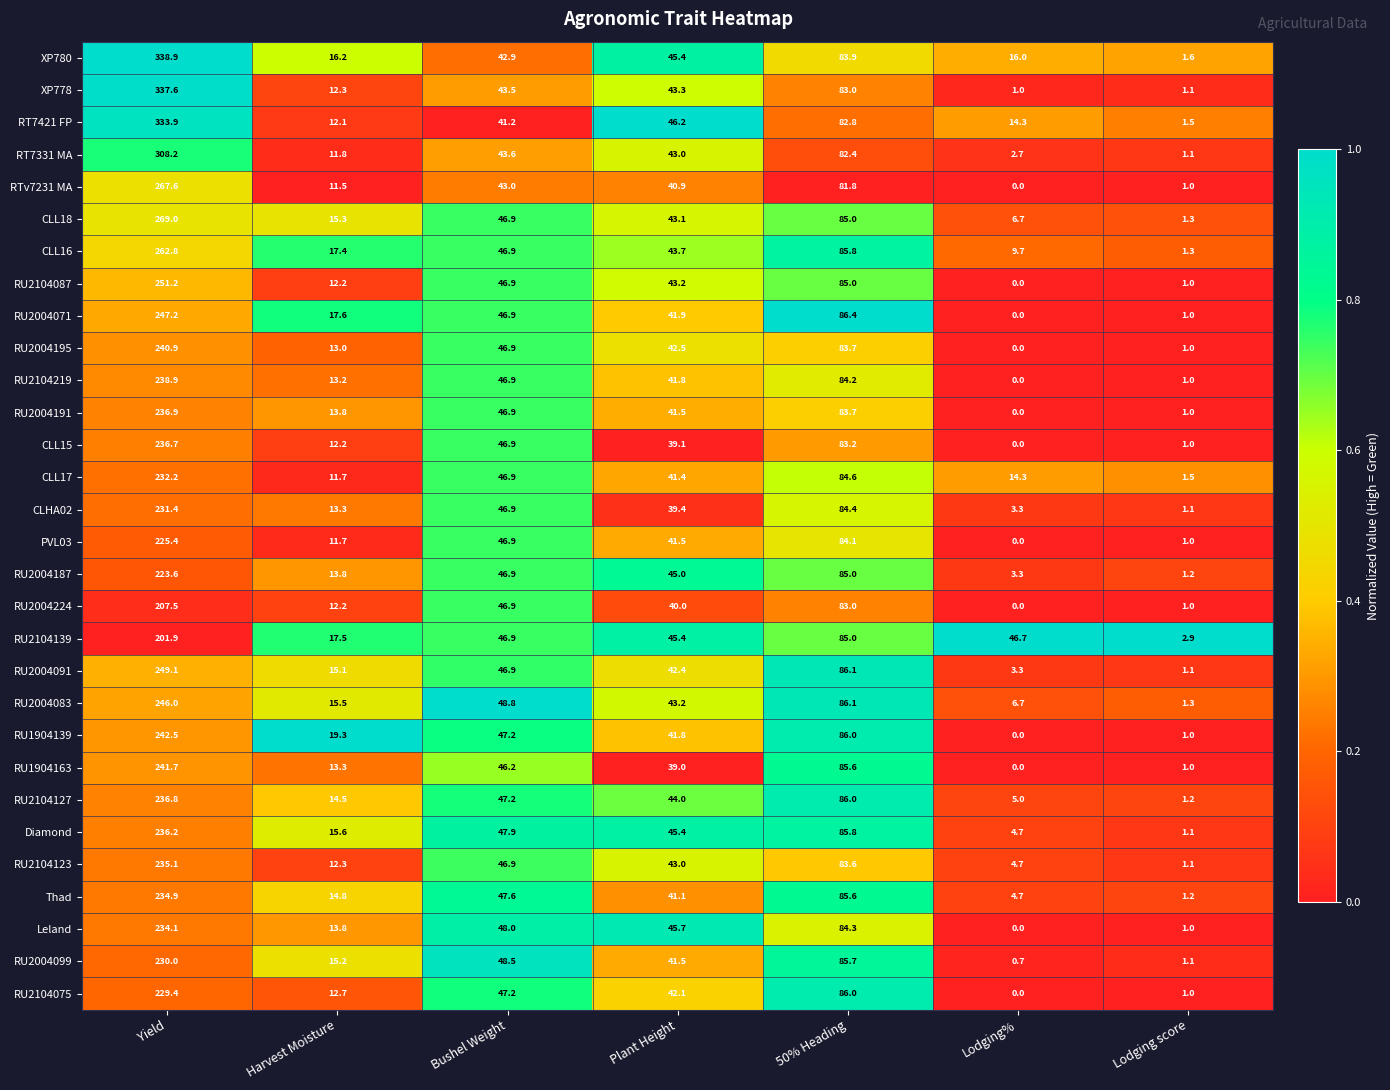

At which category is the sum across all series the highest?

Yield